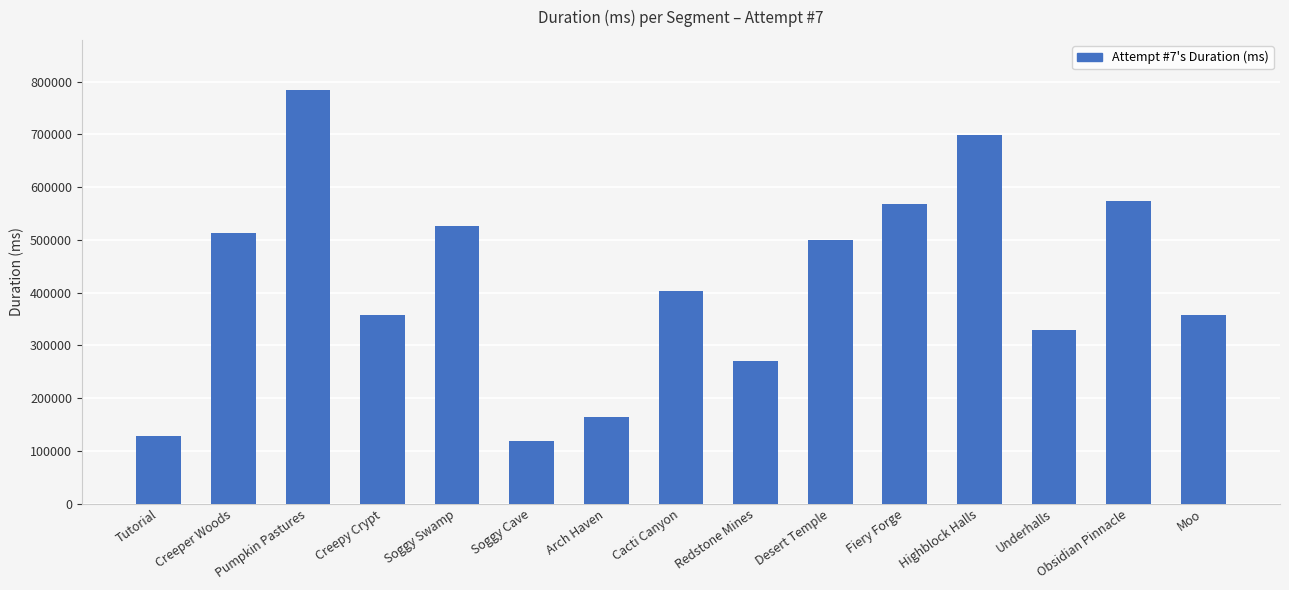

What position from the right is Soggy Swamp?

11